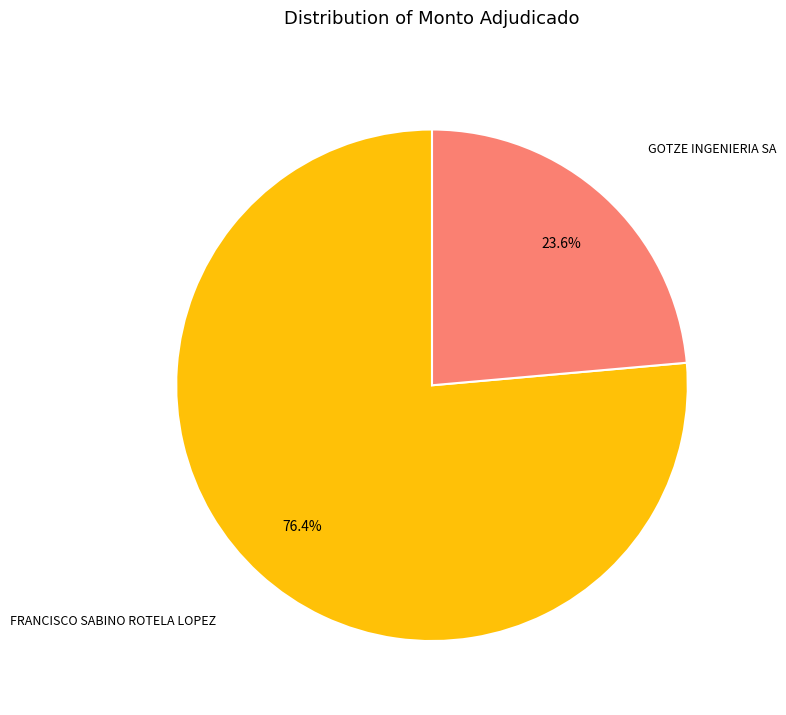

What portion of the pie excludes FRANCISCO SABINO ROTELA LOPEZ?

23.6%